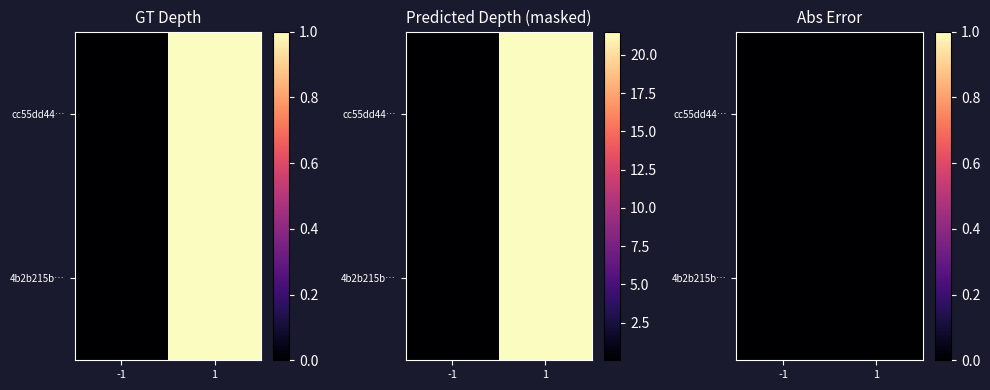

List the series in order of their peak value, highest first.

cc55dd44…, 4b2b215b…